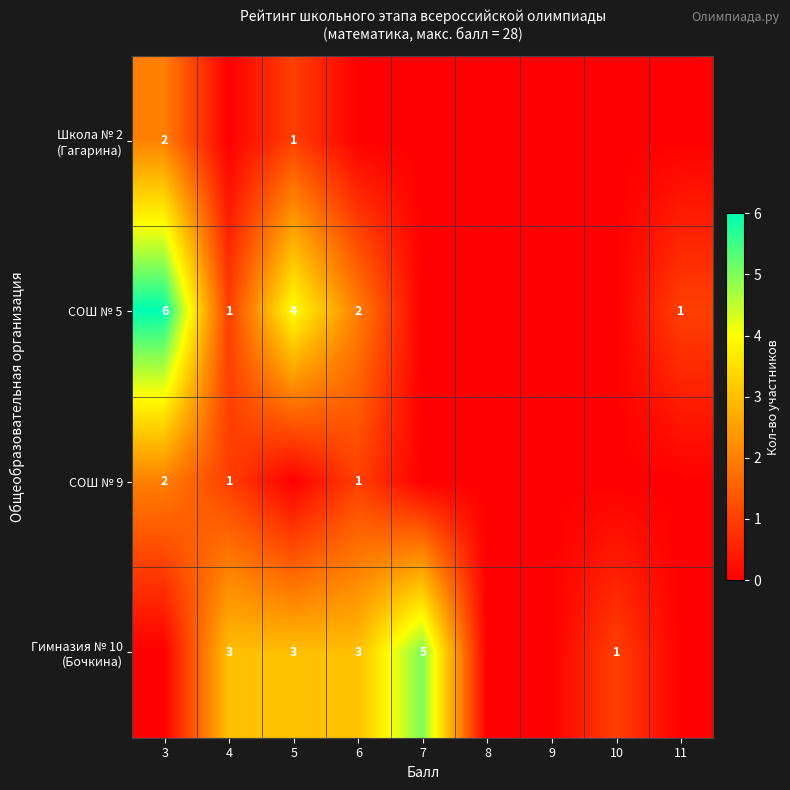

Is it true that СОШ № 9 equals 3 at 3?

False